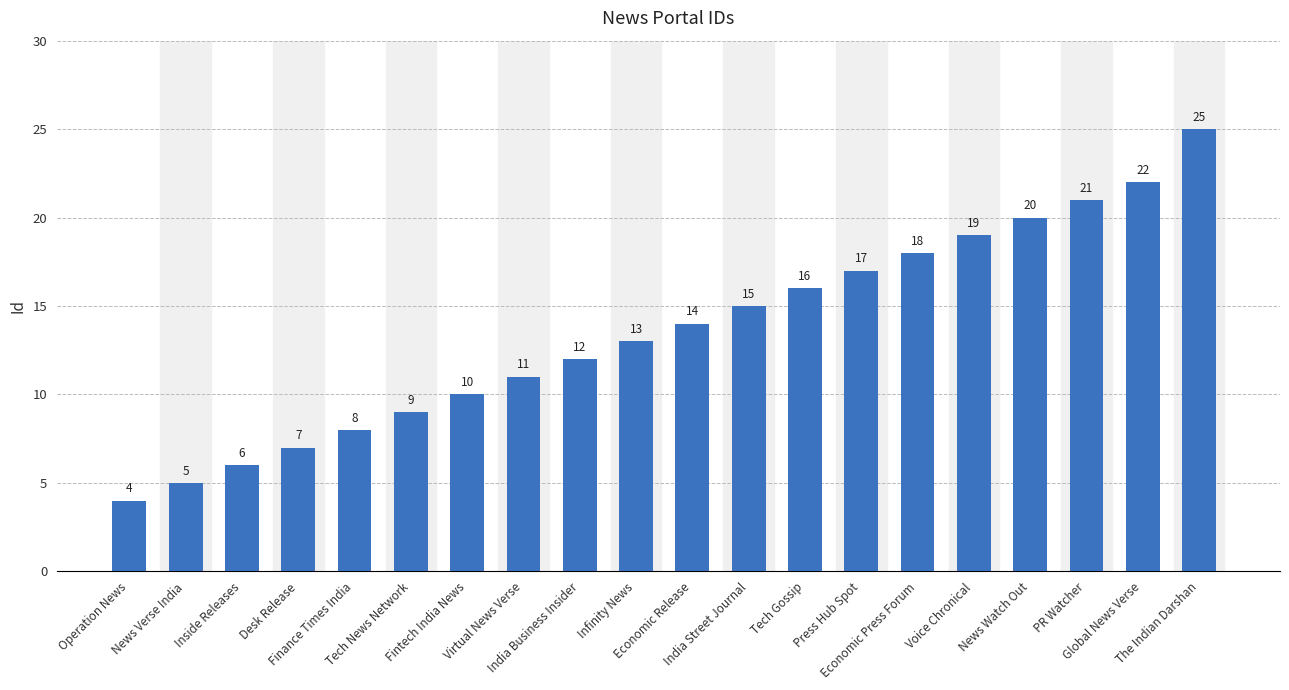

Which category has the highest value across all series?

The Indian Darshan